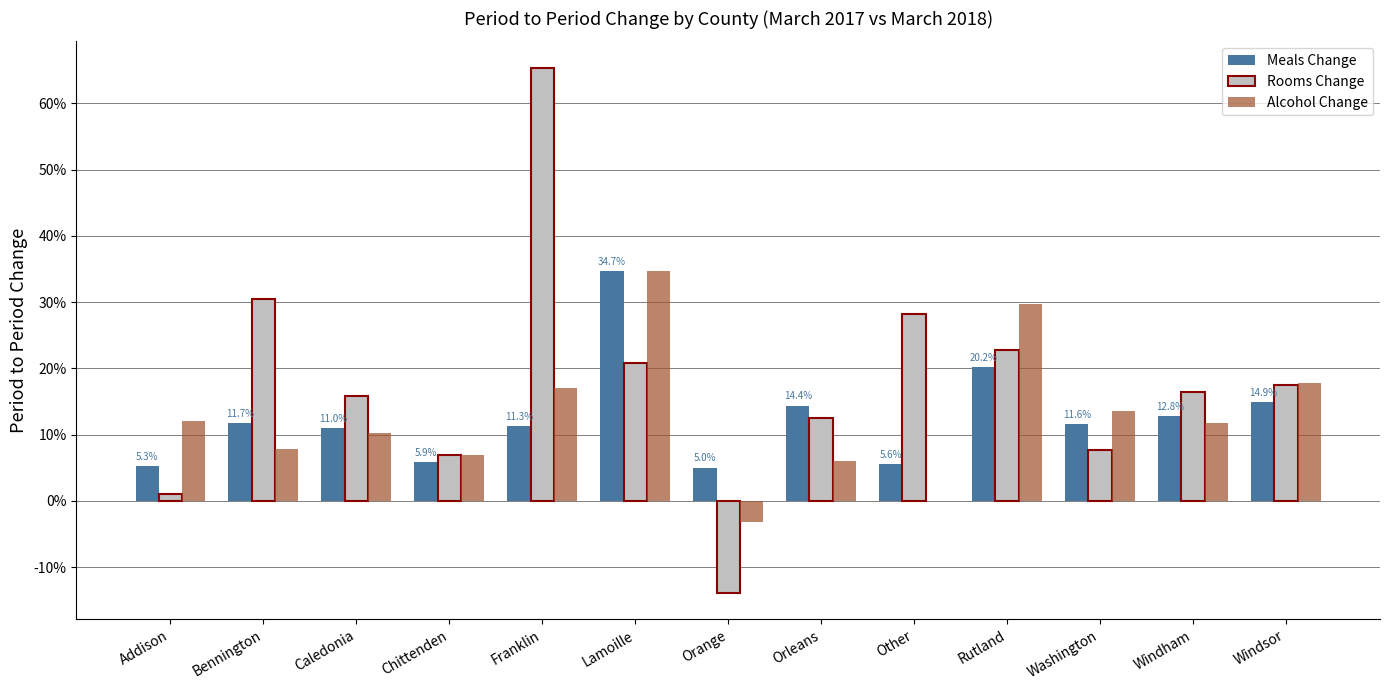

What position from the right is Other?

5